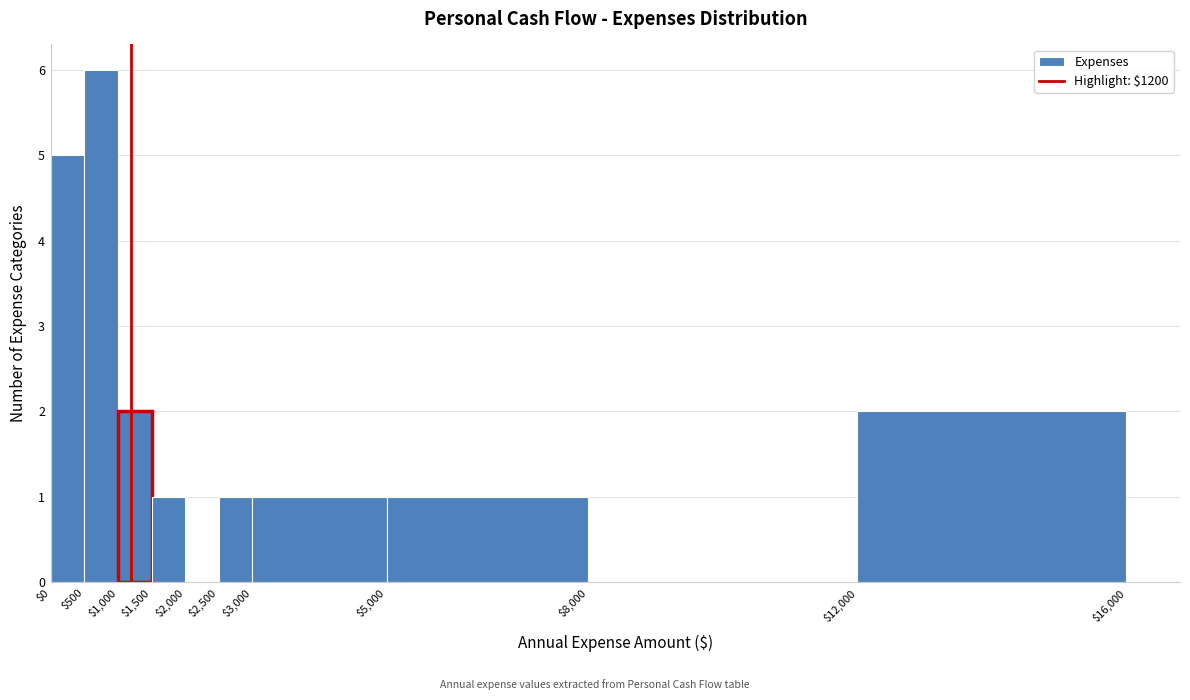

What is the height of the bar covering $2,500 to $3,000 on the x-axis? The values are not printed on the chart, so give them approximately, as read against the axis.

1